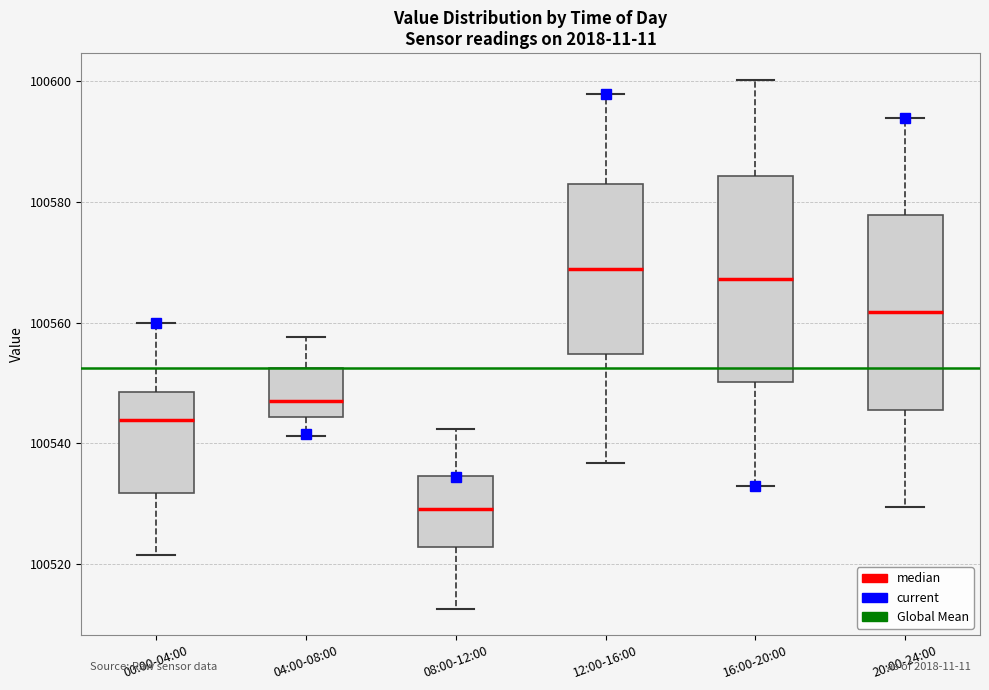

Where does the lower whisker of the box for 08:00-12:00 end on the y-axis? The values are not printed on the chart, so give them approximately, as read against the axis.

100512